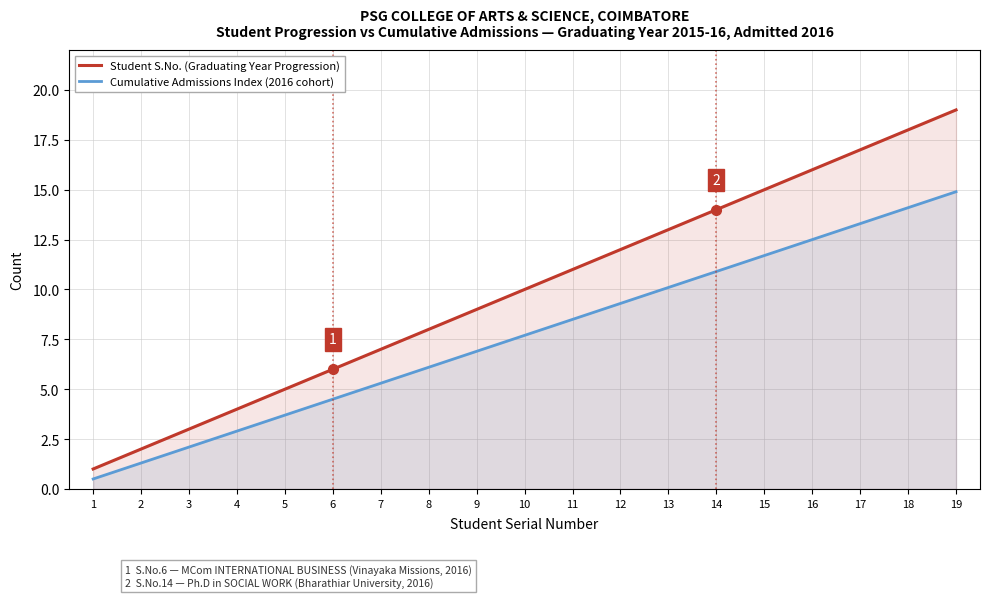

Reading left to right, what are all the values shown in this chart?

Student S.No. (Graduating Year Progression): 1.0	2.0	3.0	4.0	5.0	6.0	7.0	8.0	9.0	10.0	11.0	12.0	13.0	14.0	15.0	16.0	17.0	18.0	19.0
Cumulative Admissions Index (2016 cohort): 0.5	1.3	2.1	2.9	3.7	4.5	5.3	6.1	6.9	7.7	8.5	9.3	10.1	10.9	11.7	12.5	13.3	14.1	14.9